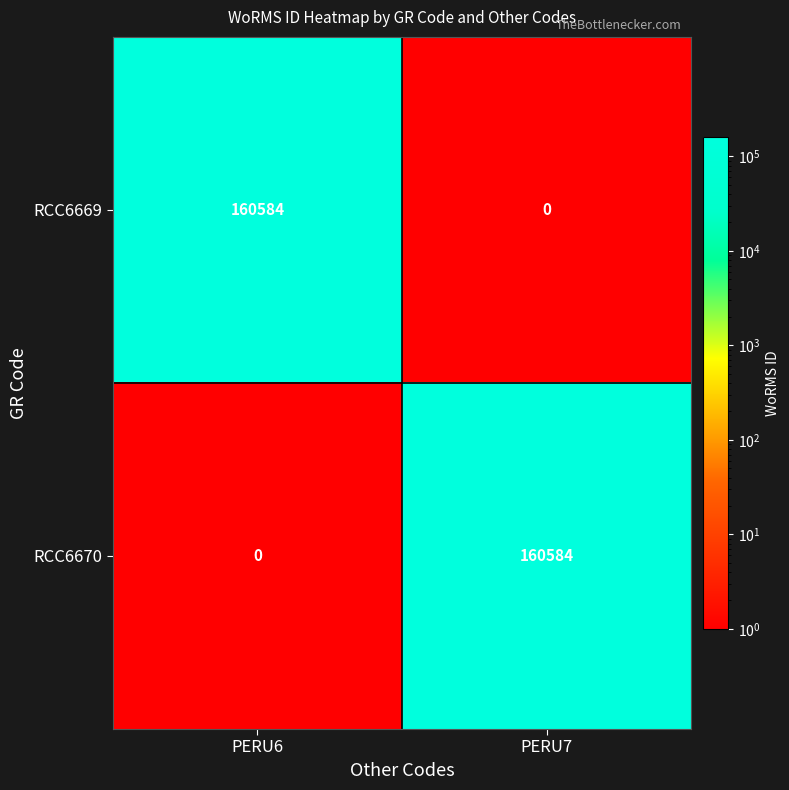

What is the difference between the highest and lowest values at PERU7?

160584